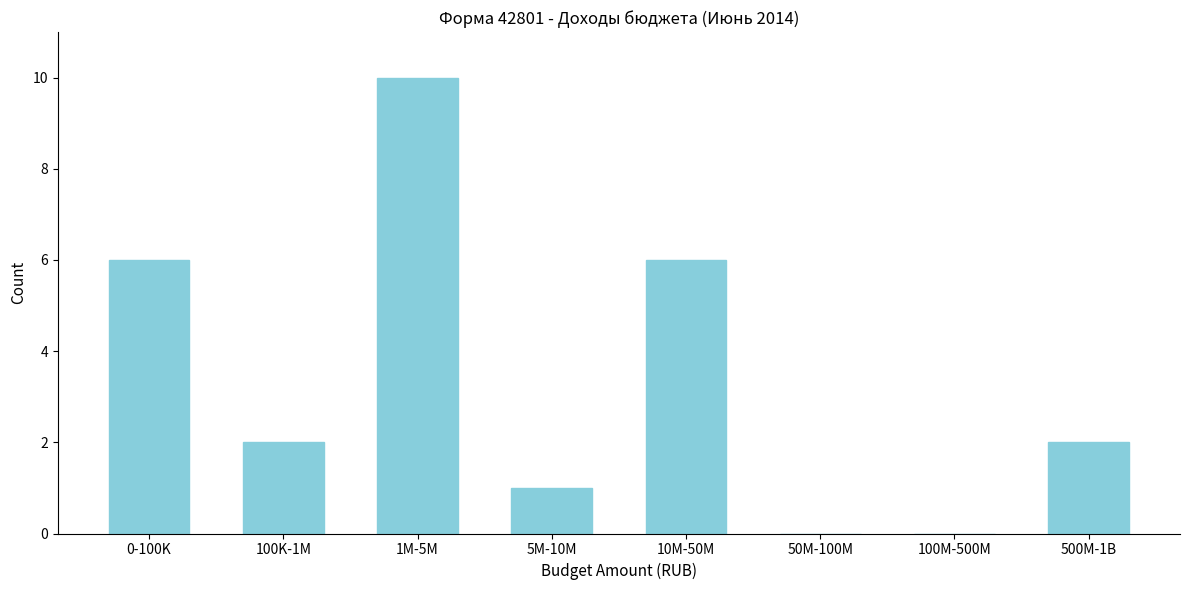

Reading left to right, extract all data points from this chart.

0-100K=6	100K-1M=2	1M-5M=10	5M-10M=1	10M-50M=6	50M-100M=0	100M-500M=0	500M-1B=2